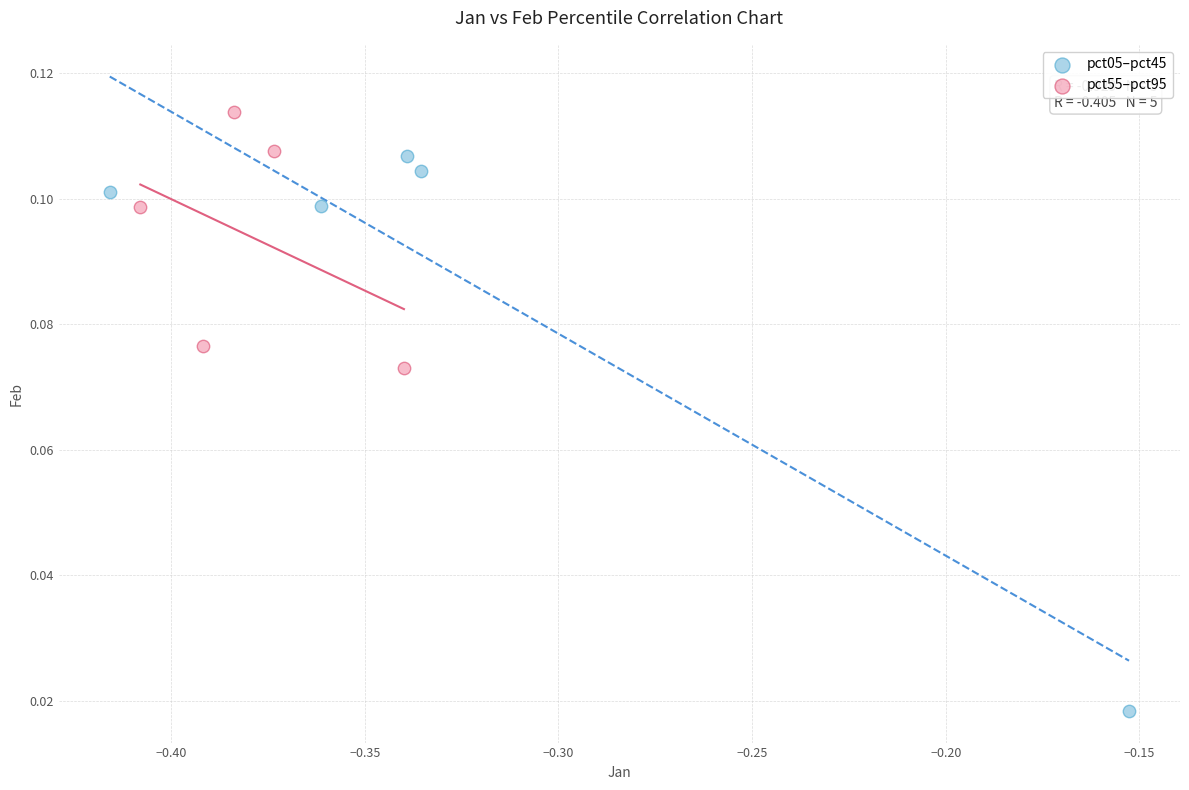

Which series has the widest spread of Y values?

pct05–pct45